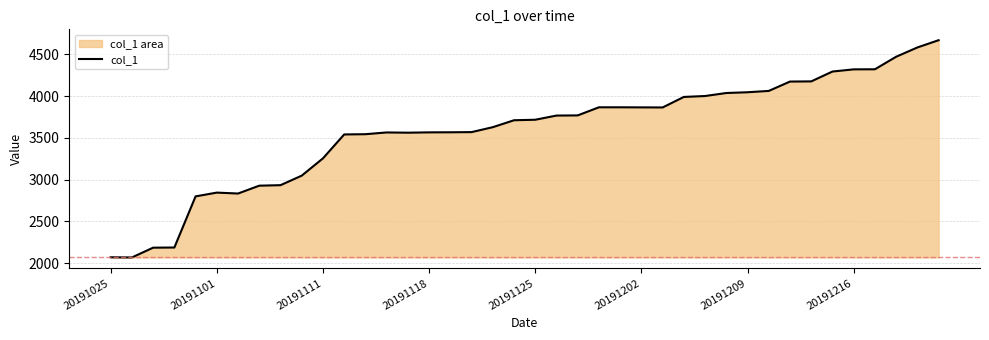

Reading left to right, extract all data points from this chart.

2070	2068	2185	2187	2799	2844	2833	2927	2933	3047	3254	3540	3543	3564	3561	3565	3566	3568	3627	3710	3716	3766	3768	3865	3865	3864	3863	3989	4000	4036	4045	4061	4173	4175	4293	4319	4320	4470	4581	4668